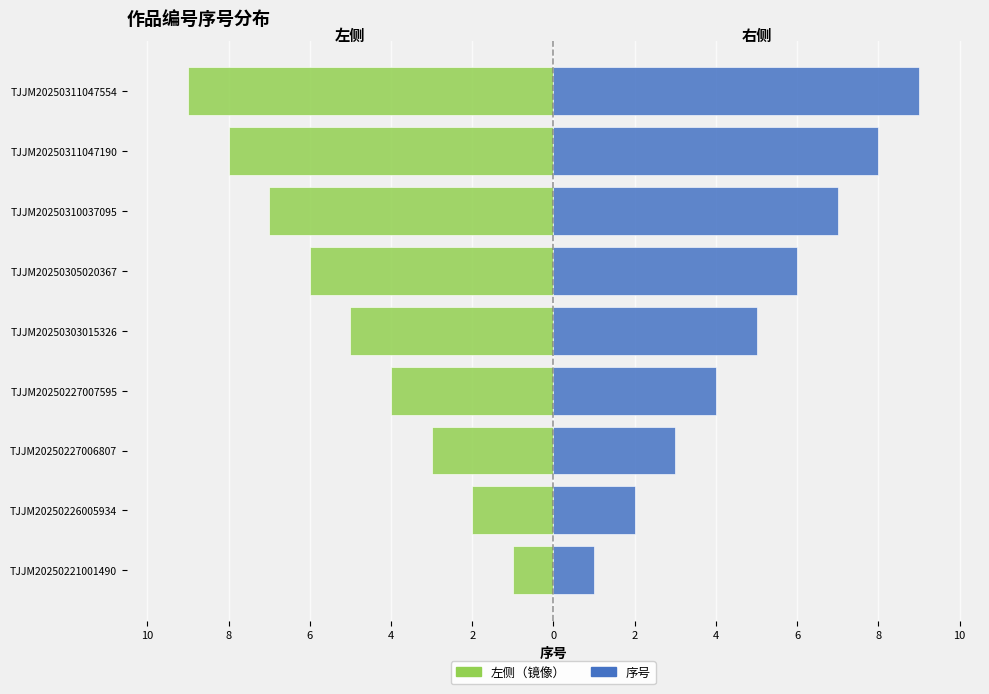

Between TJJM20250227006807 and TJJM20250310037095, which is larger?

TJJM20250227006807